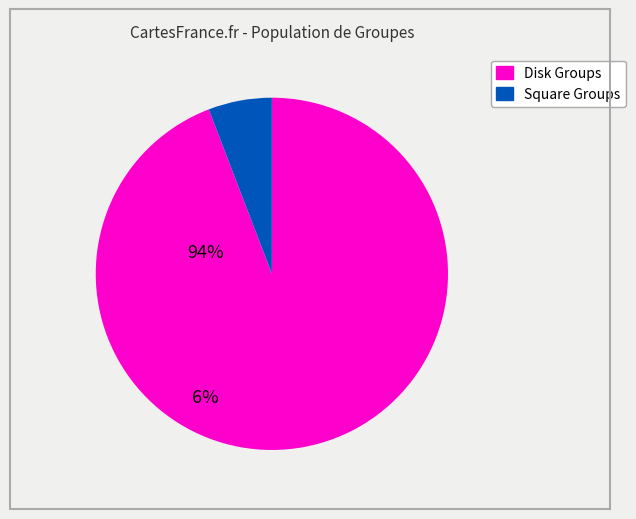

Count the number of slices in the pie.

2